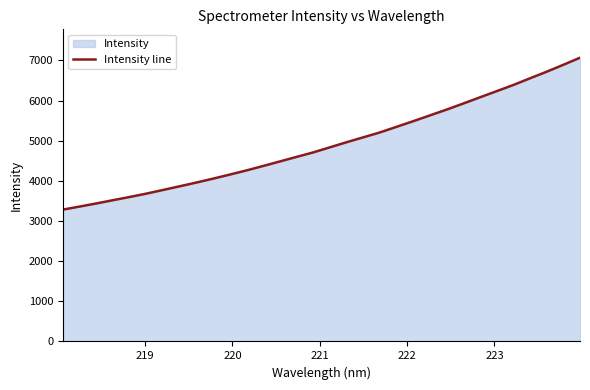

What is the minimum value shown in the chart?

3284.8